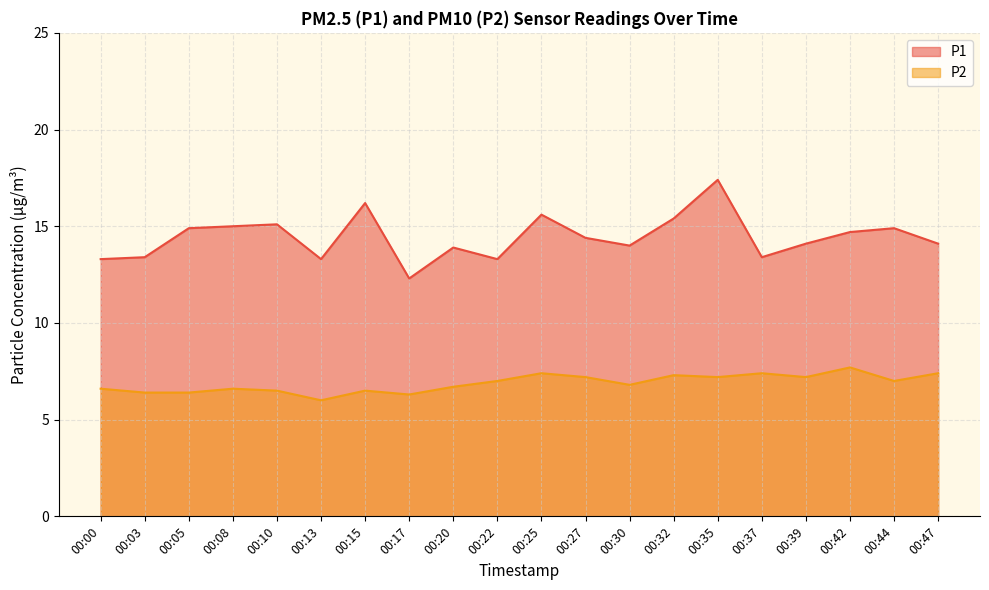

Where does the P1 series first go above 14?

00:05